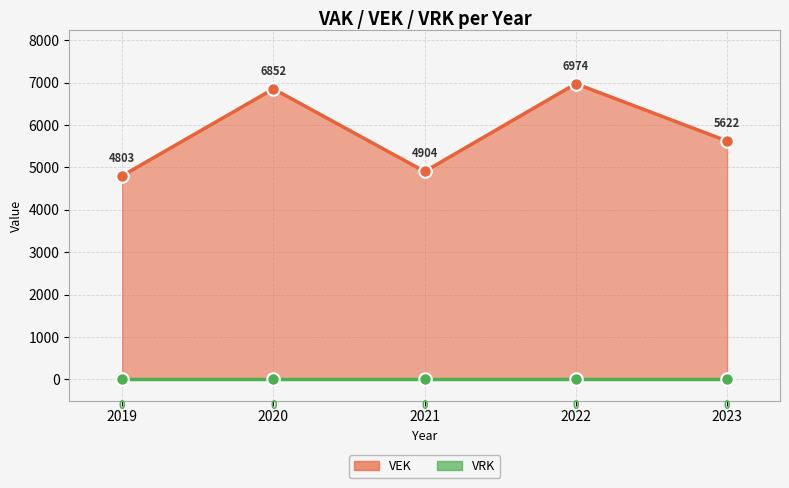

How many interior local valleys (lower than both neighbors) does the data have?

1